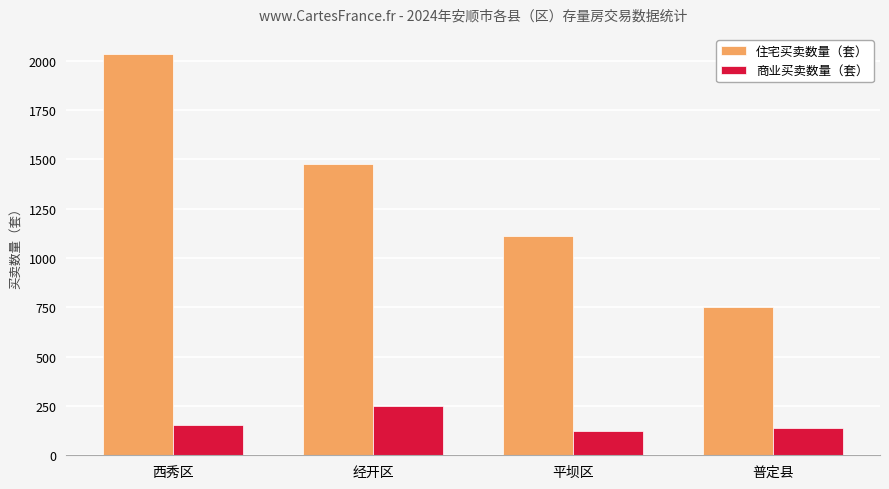

Which label corresponds to the largest value in the chart?

西秀区